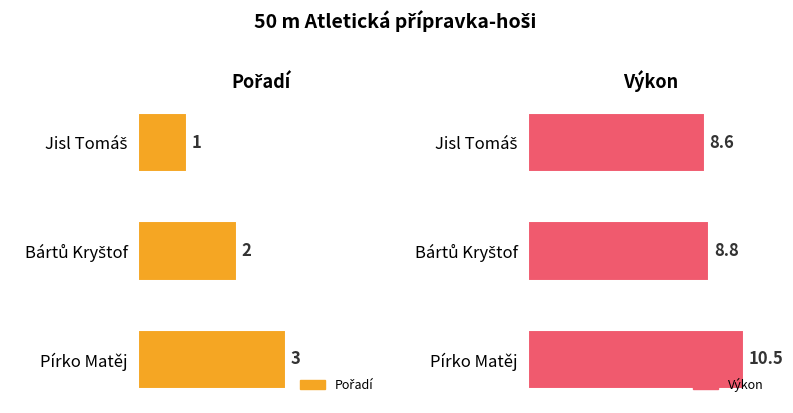

What is the average value of the Pořadí series?

2.0